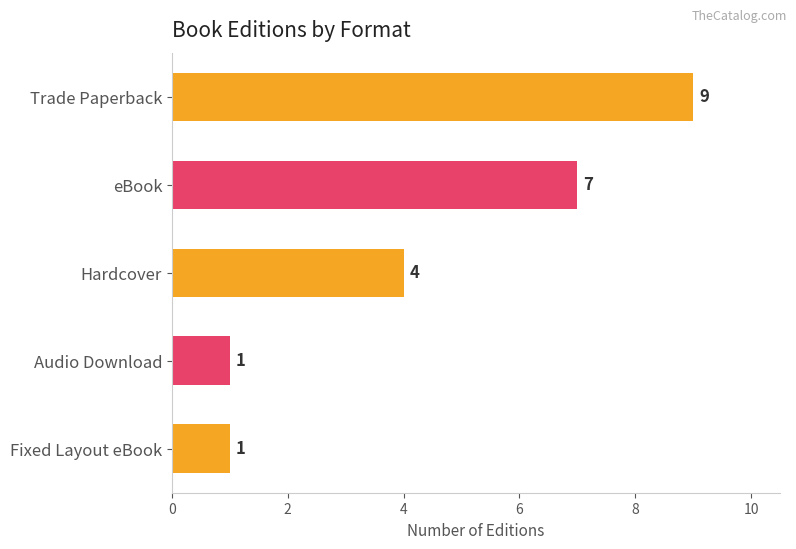

The value at eBook is 10. True or false?

False